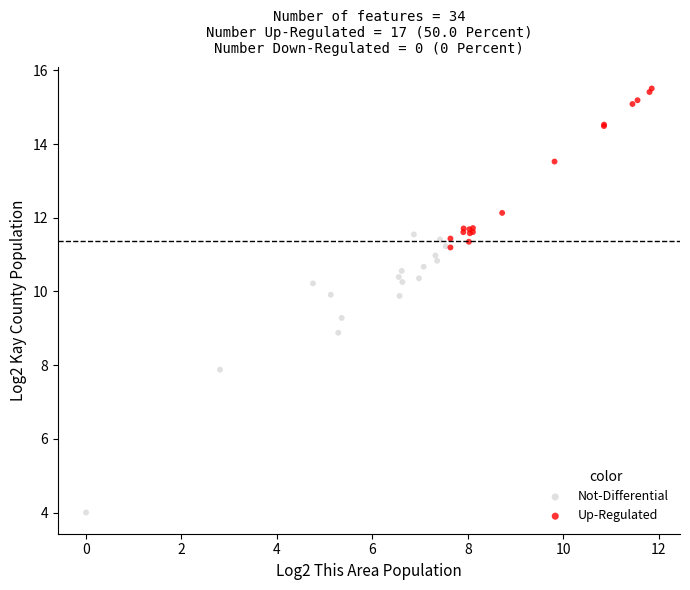

Which series reaches the minimum Y coordinate?

Not-Differential